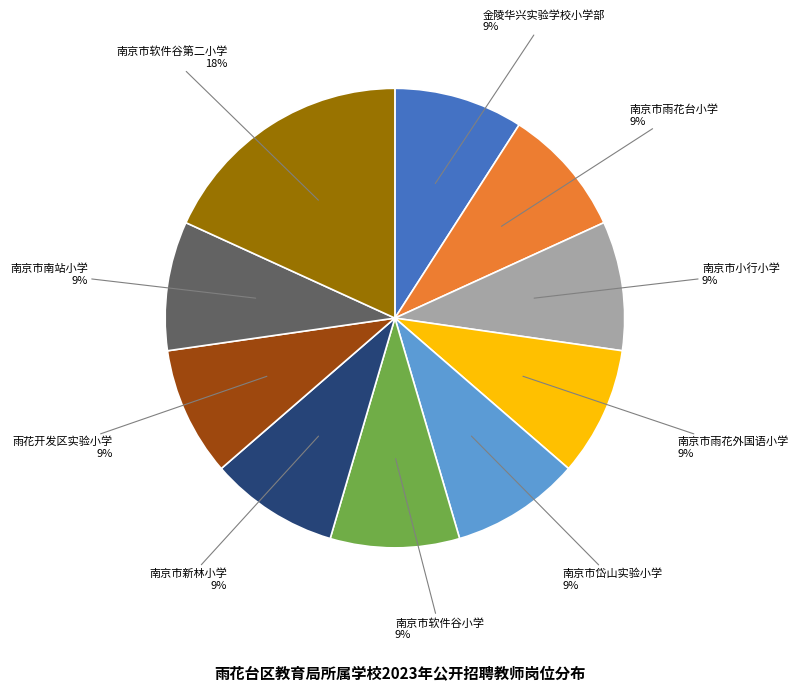

Is there any slice that represents more than half of the pie?

No